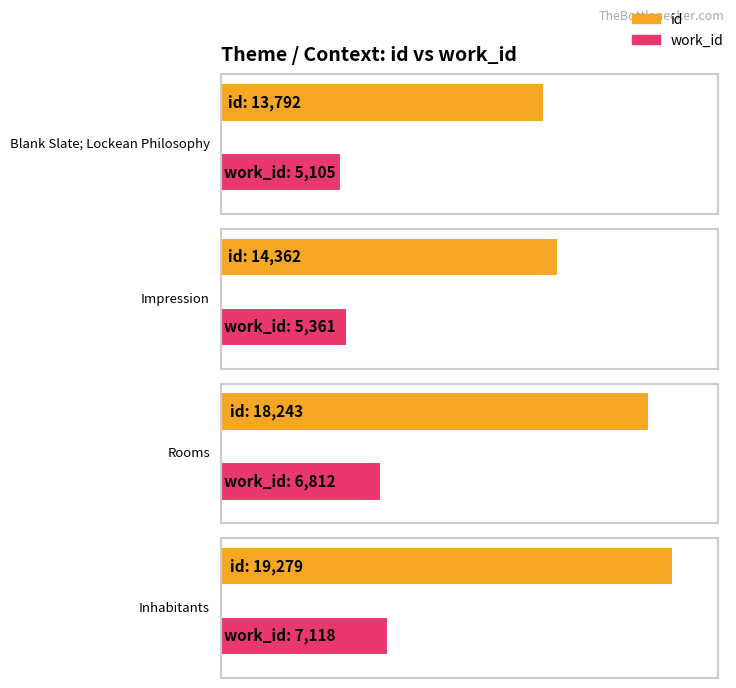

Which category has the lowest value across all series?

Blank Slate; Lockean Philosophy